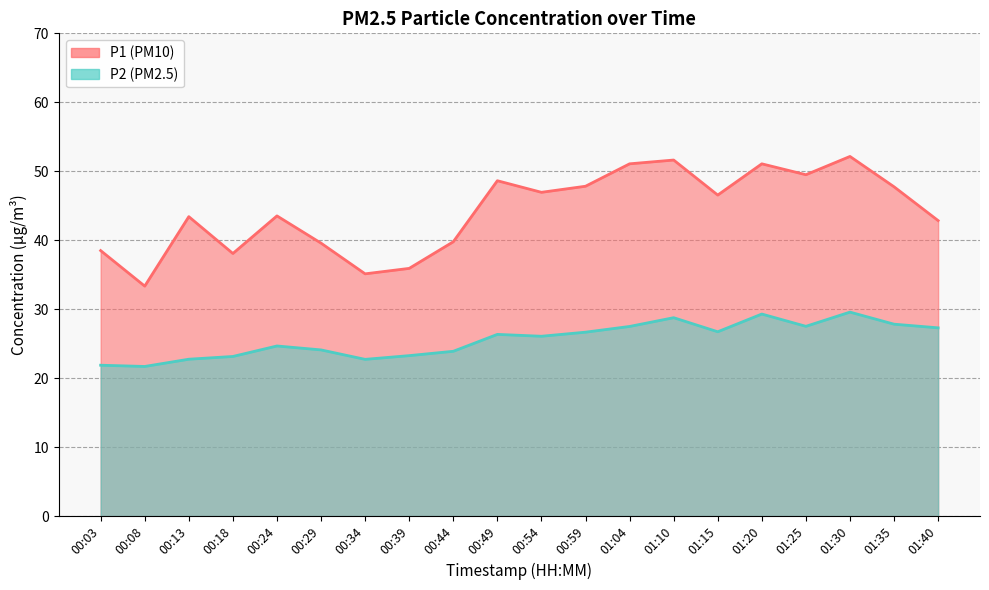

True or false: P2 has a value of 24.7 at 00:24.

True